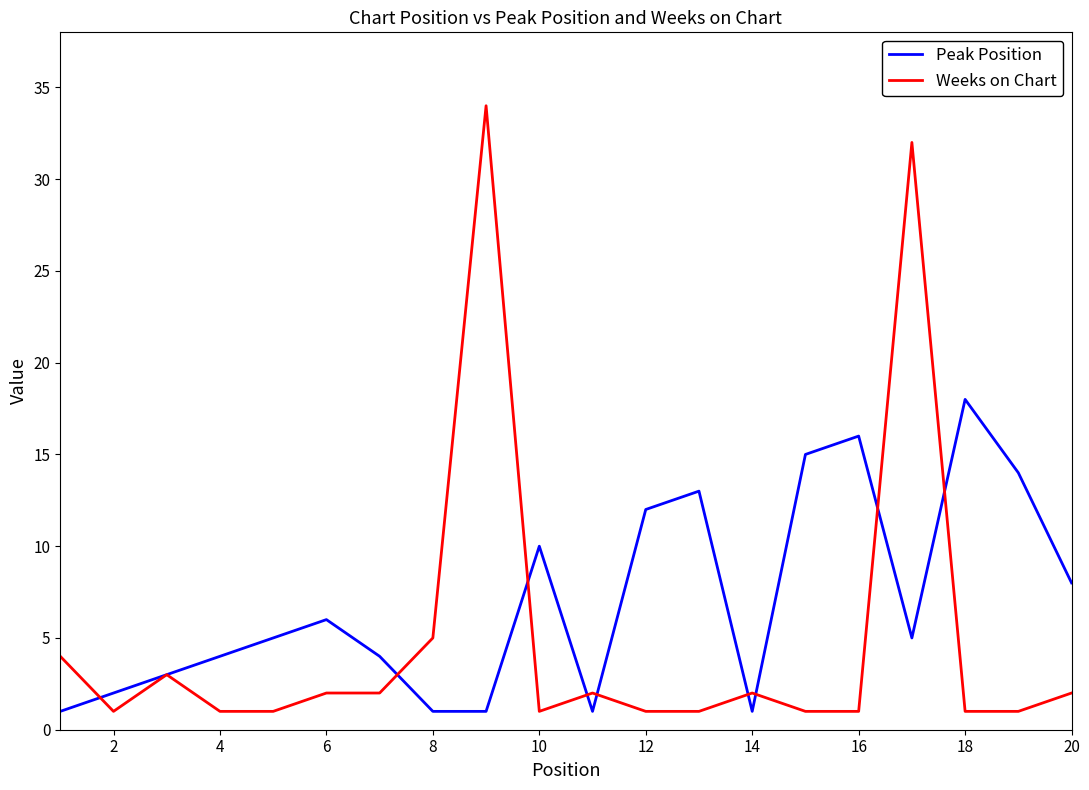

Which series has the largest range (max minus min)?

Weeks on Chart